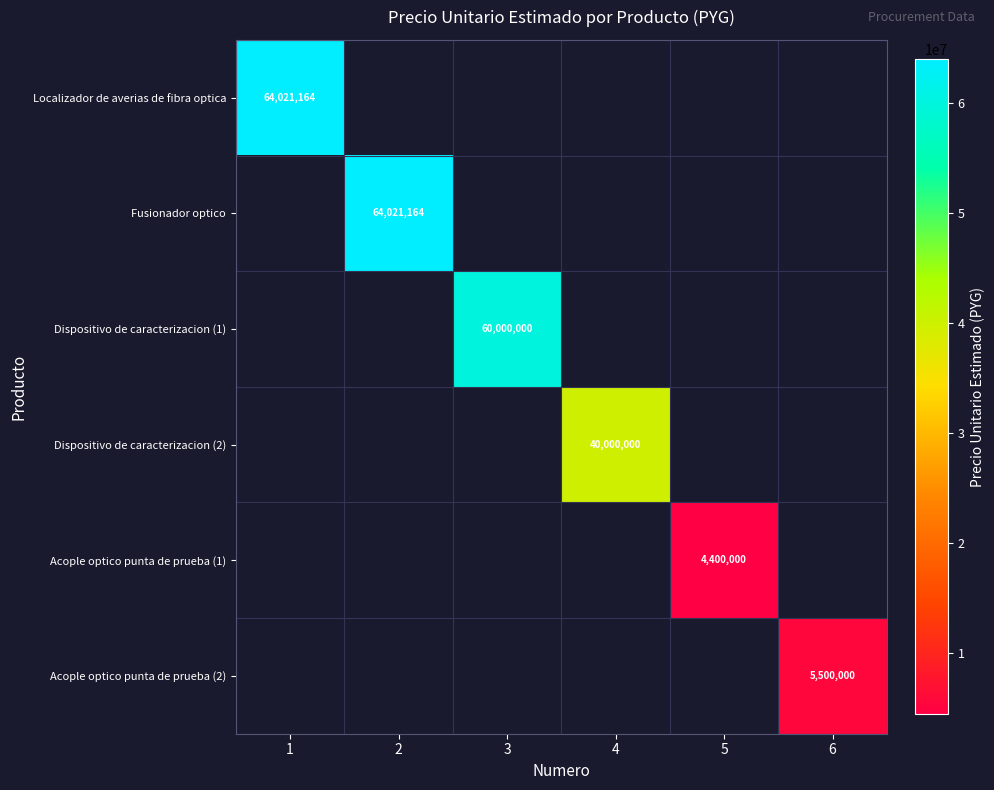

Which category has the highest value across all series?

1